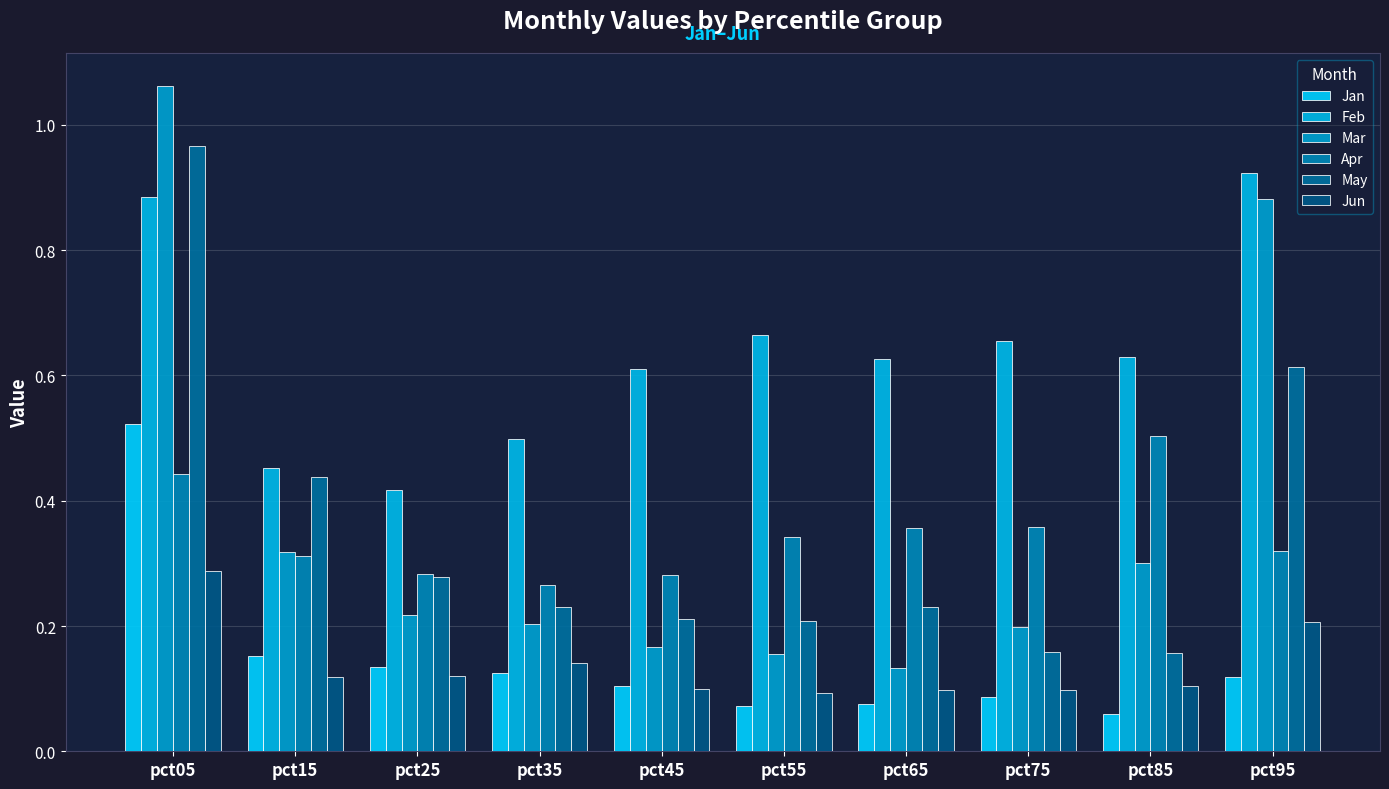

Reading left to right, what are all the values shown in this chart?

Jan: pct05=0.5	pct15=0.2	pct25=0.1	pct35=0.1	pct45=0.1	pct55=0.1	pct65=0.1	pct75=0.1	pct85=0.1	pct95=0.1
Feb: pct05=0.9	pct15=0.5	pct25=0.4	pct35=0.5	pct45=0.6	pct55=0.7	pct65=0.6	pct75=0.7	pct85=0.6	pct95=0.9
Mar: pct05=1.1	pct15=0.3	pct25=0.2	pct35=0.2	pct45=0.2	pct55=0.2	pct65=0.1	pct75=0.2	pct85=0.3	pct95=0.9
Apr: pct05=0.4	pct15=0.3	pct25=0.3	pct35=0.3	pct45=0.3	pct55=0.3	pct65=0.4	pct75=0.4	pct85=0.5	pct95=0.3
May: pct05=1.0	pct15=0.4	pct25=0.3	pct35=0.2	pct45=0.2	pct55=0.2	pct65=0.2	pct75=0.2	pct85=0.2	pct95=0.6
Jun: pct05=0.3	pct15=0.1	pct25=0.1	pct35=0.1	pct45=0.1	pct55=0.1	pct65=0.1	pct75=0.1	pct85=0.1	pct95=0.2